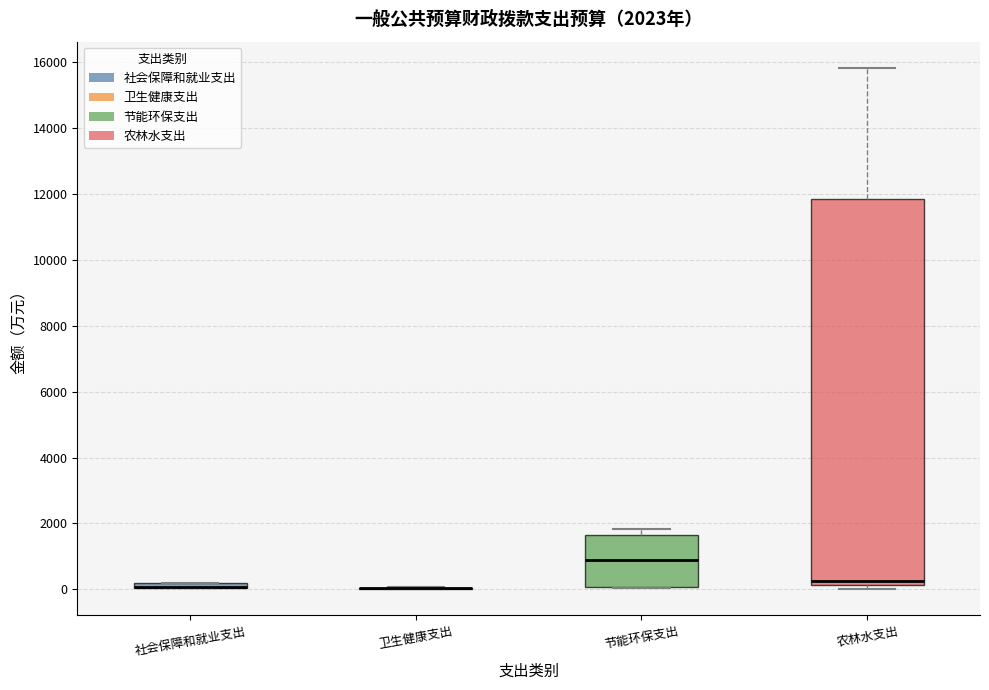

Which box is the tallest, from its lower edge to its upper edge?

农林水支出